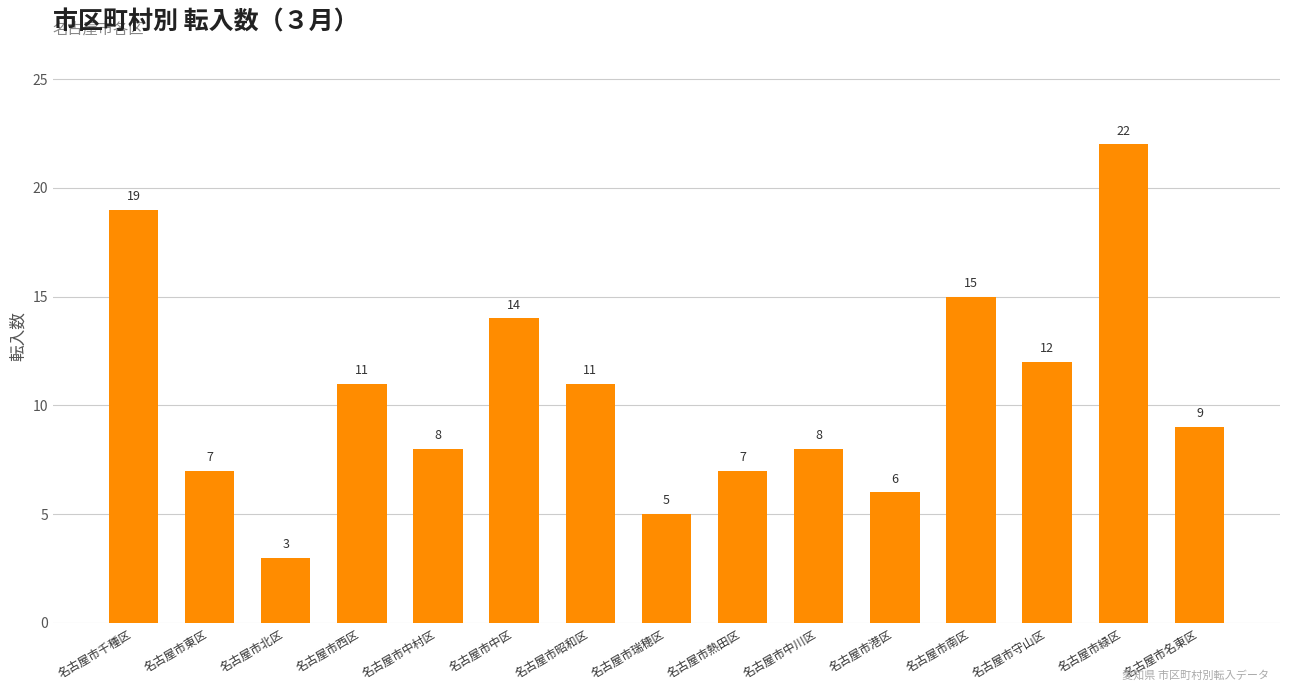

What is the sum of all values?

157